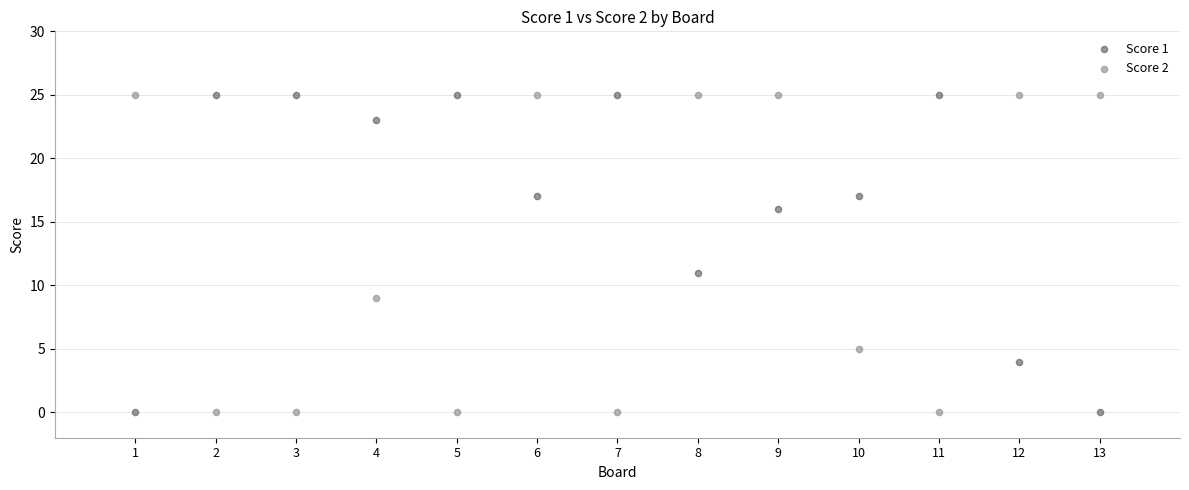

What is the X range (max minus min) for the scatter plot?

12